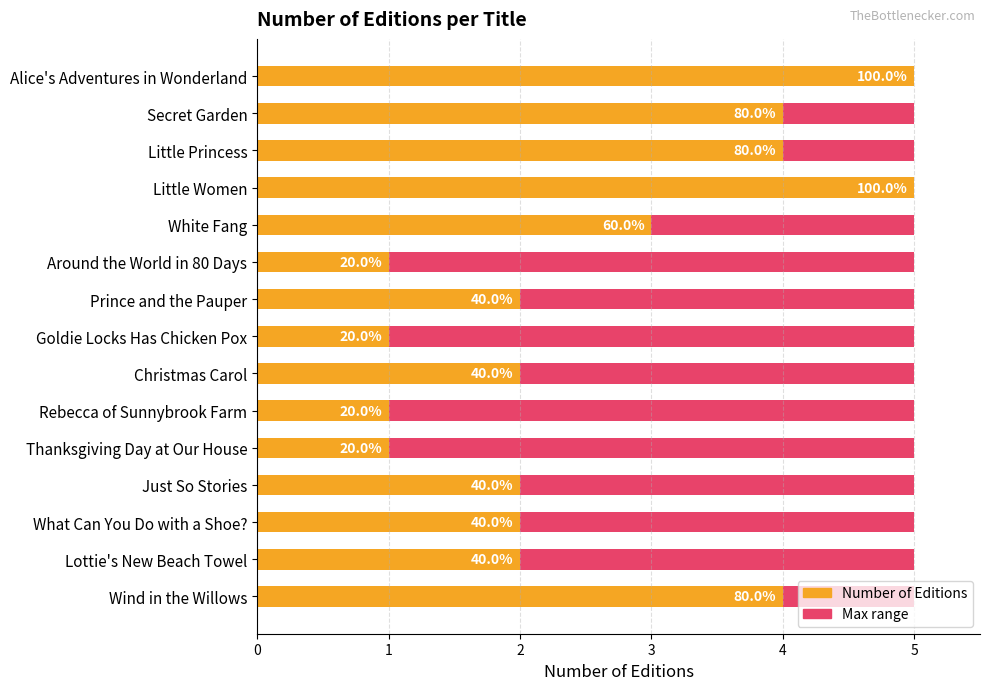

At how many categories does at least one series exceed 4?

2